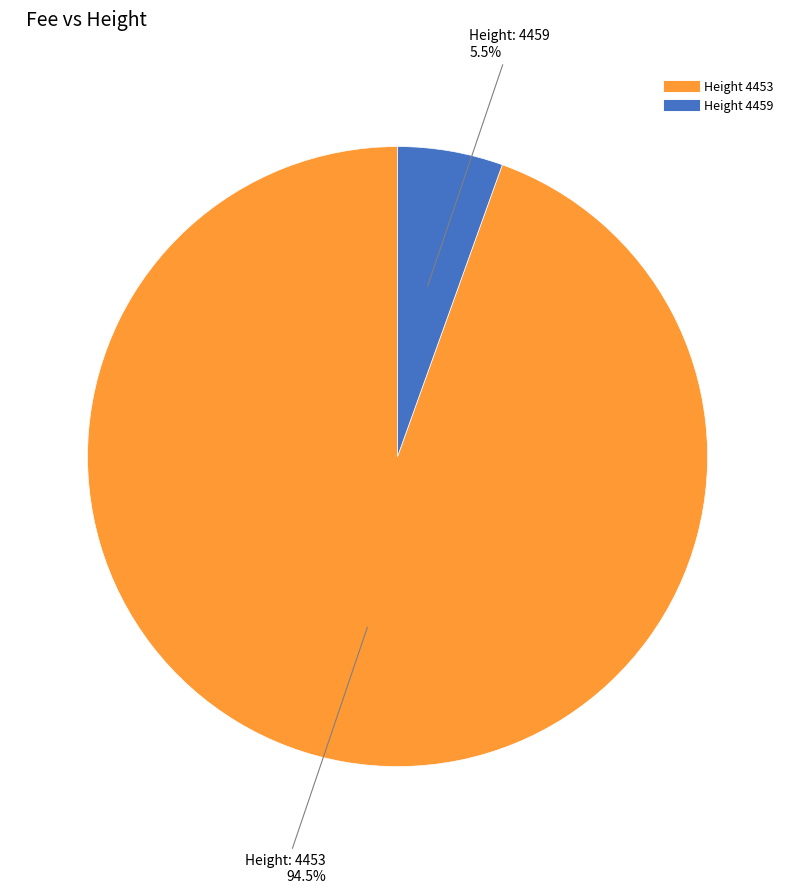

Is there a majority slice in this chart?

Yes